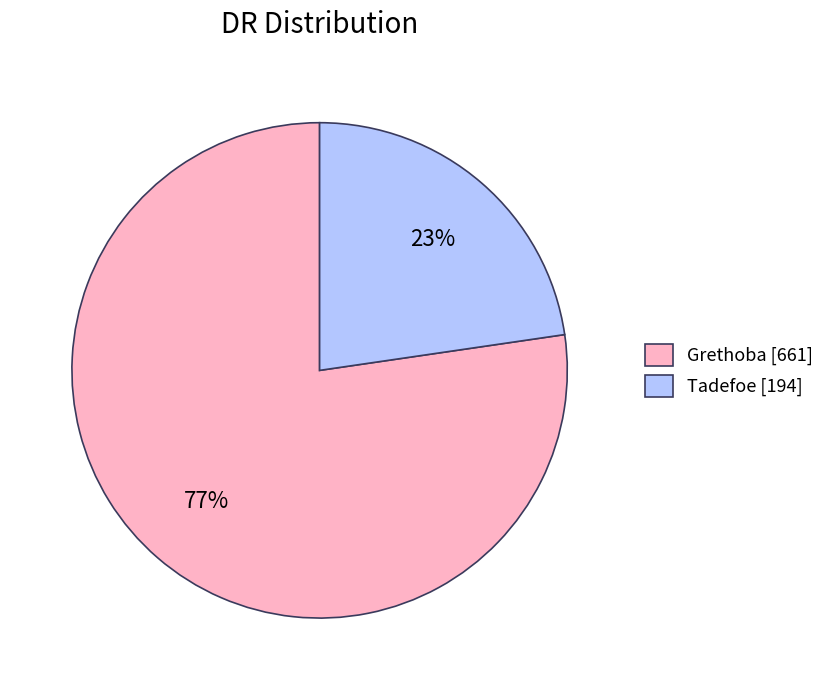

Combined, do Grethoba and Tadefoe account for over 50%?

Yes